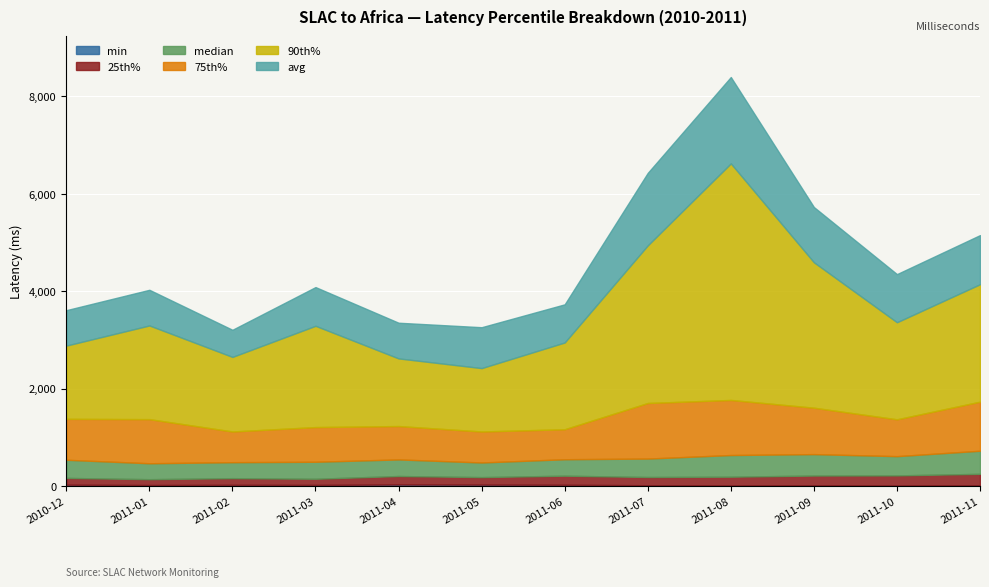

Which category has the lowest value in the 90th% series?

2011-05